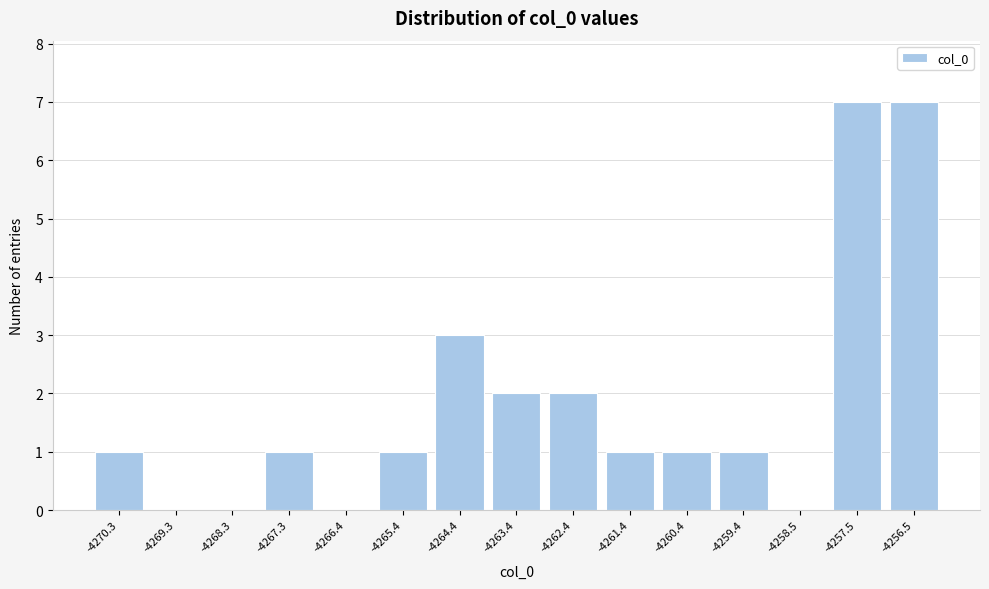

Reading left to right, what are all the values shown in this chart?

-4270.3=1	-4269.3=0	-4268.3=0	-4267.3=1	-4266.4=0	-4265.4=1	-4264.4=3	-4263.4=2	-4262.4=2	-4261.4=1	-4260.4=1	-4259.4=1	-4258.5=0	-4257.5=7	-4256.5=7